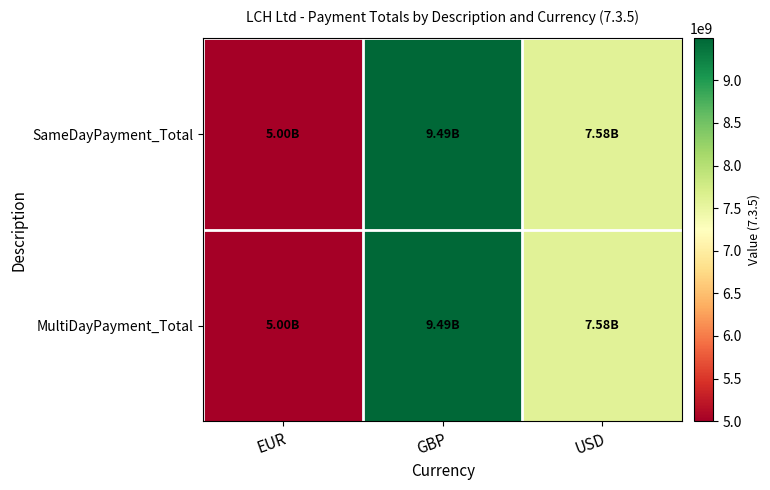

What is the total value across all series at USD?

15159860000